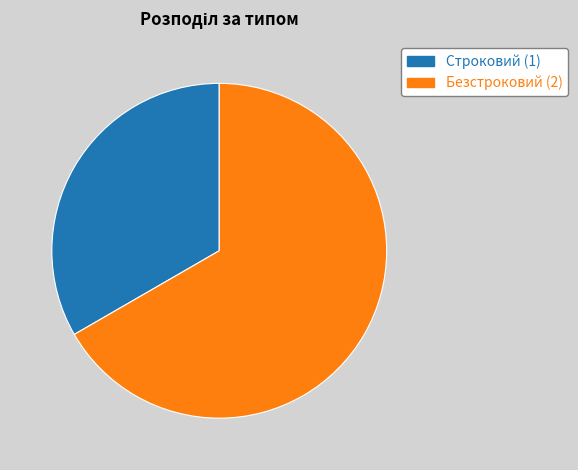

Combined, do Безстроковий (2) and Строковий (1) account for over 50%?

Yes